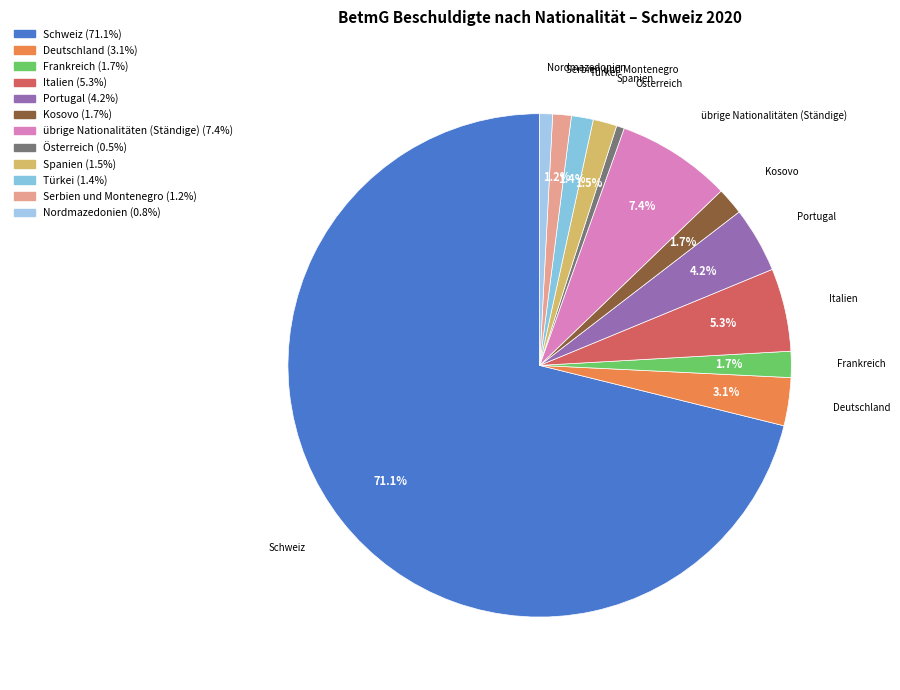

To the nearest percent, what is the difference between the largest and smallest slice percentages?

71%